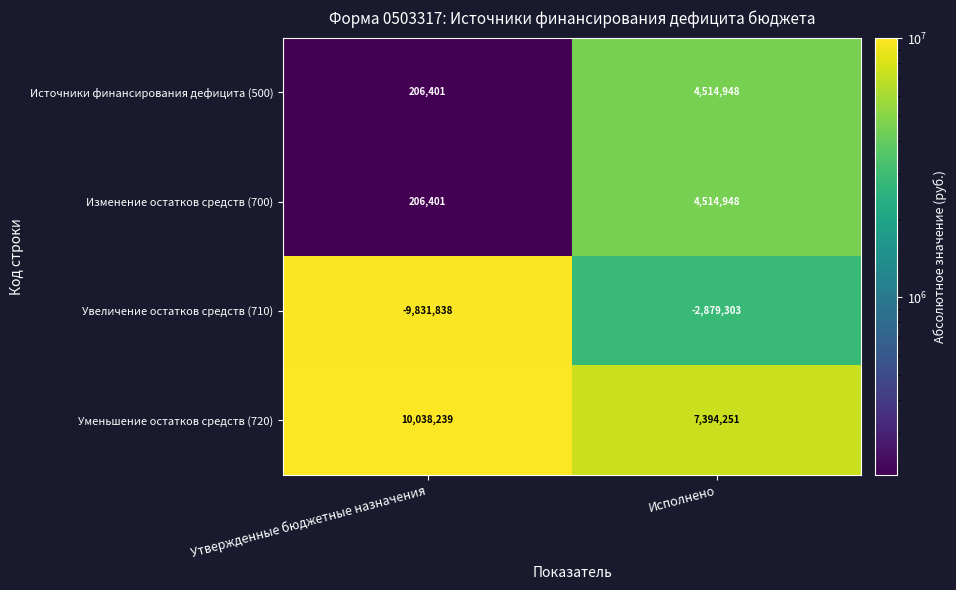

Rank the categories by Увеличение остатков средств (710) value from highest to lowest.

Исполнено, Утвержденные бюджетные назначения